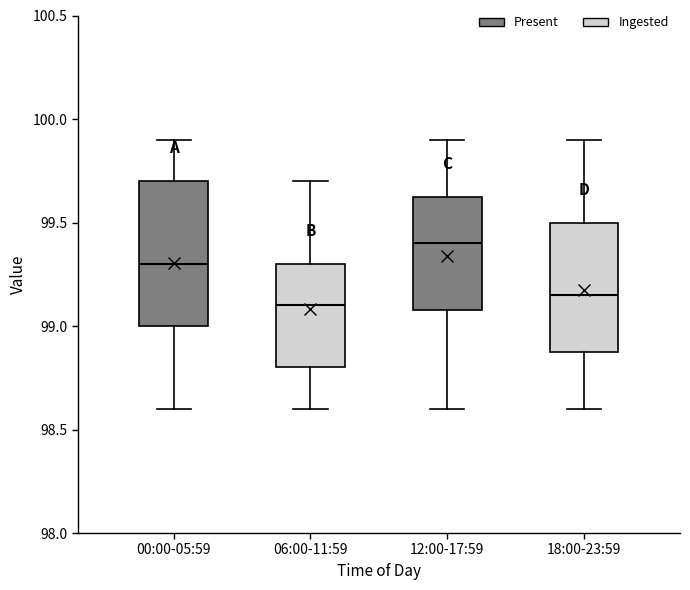

Reading left to right, transcribe this box plot: for each box, give where its median line is, the range the box spans, and where its two whiskers end, as read against the y-axis. The values are not printed on the chart, so give them approximately, as read against the axis.

00:00-05:59: median 99.30, box 99.00 to 99.70, whiskers 98.60 to 99.90
06:00-11:59: median 99.10, box 98.80 to 99.30, whiskers 98.60 to 99.70
12:00-17:59: median 99.40, box 99.10 to 99.65, whiskers 98.60 to 99.90
18:00-23:59: median 99.15, box 98.90 to 99.50, whiskers 98.60 to 99.90